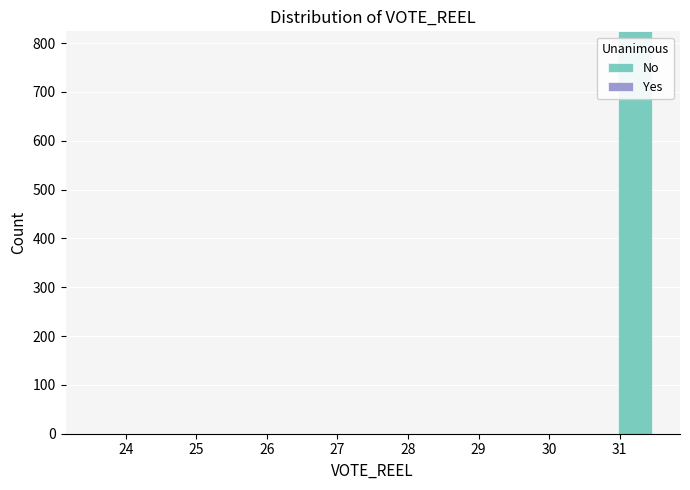

Reading left to right, list every bar in this chart as the range it spans on the x-axis followed by its height. Neither the bar edges nor the heights are printed on the chart, so give them approximately, as read against the axes.

23.5 to 24.1: under 10
24.1 to 24.6: 0
24.6 to 25.2: 0
25.2 to 25.8: 0
25.8 to 26.4: 0
26.4 to 26.9: 0
26.9 to 27.5: 0
27.5 to 28.1: 0
28.1 to 28.6: 0
28.6 to 29.2: 0
29.2 to 29.8: 0
29.8 to 30.4: 0
30.4 to 30.9: 0
30.9 to 31.5: 820